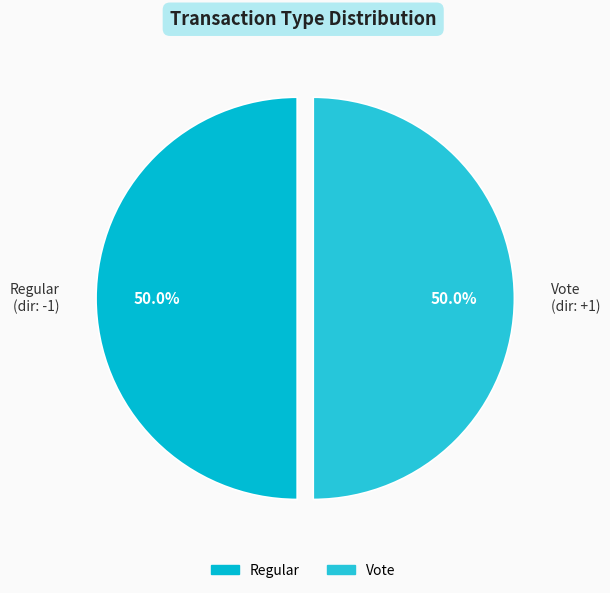

To the nearest percent, what is the average slice percentage?

50%